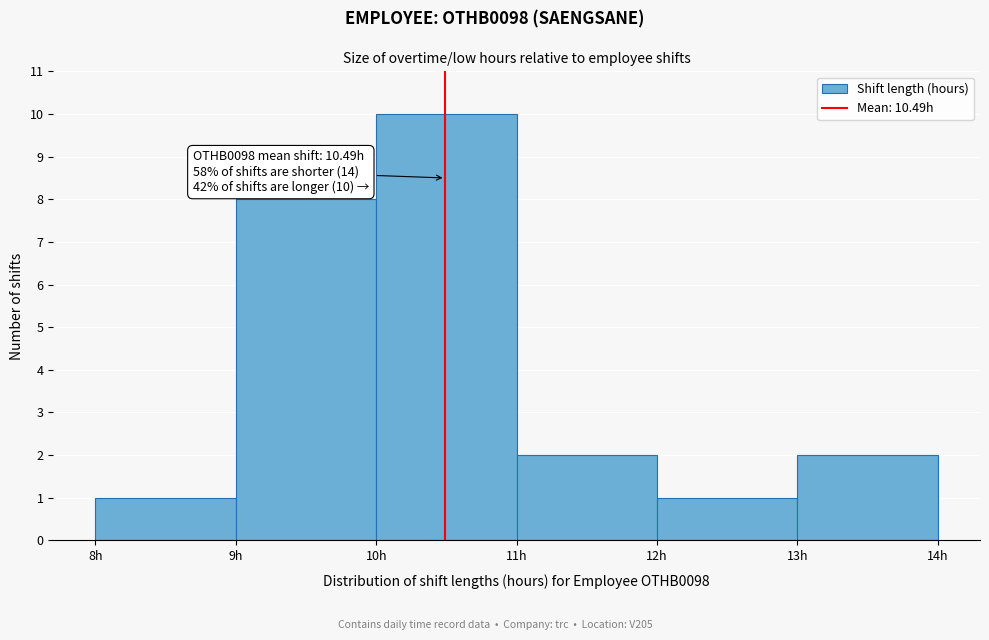

Over which range of the x-axis is the bar tallest?

10 to 11